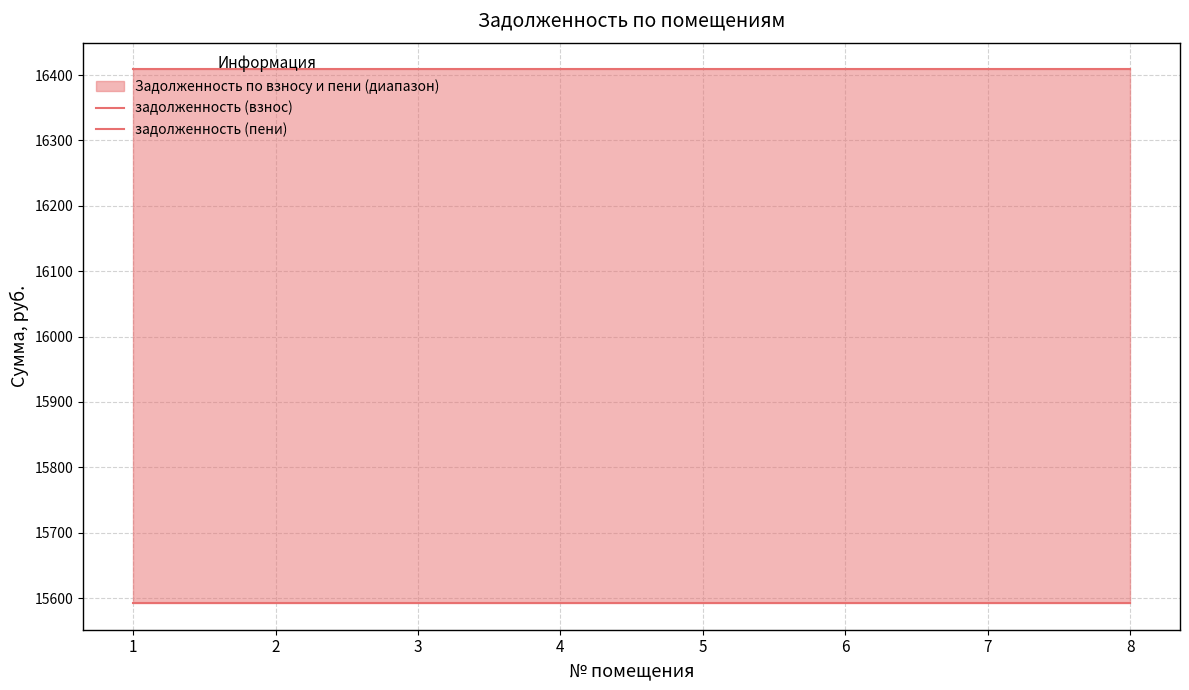

Does the chart have visible grid lines?

Yes